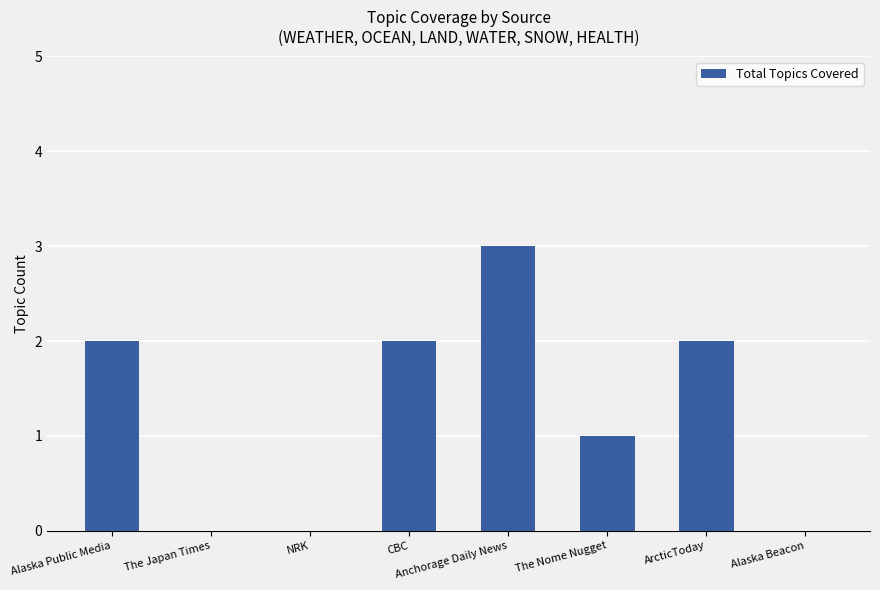

Reading left to right, transcribe all the data shown in this chart.

2	0	0	2	3	1	2	0